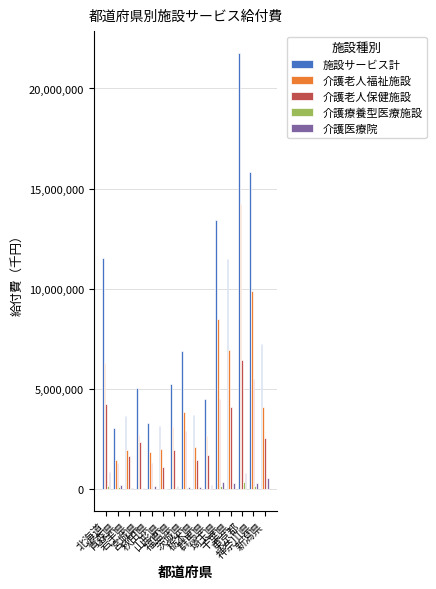

What is the maximum value for 介護医療院?

831237.3